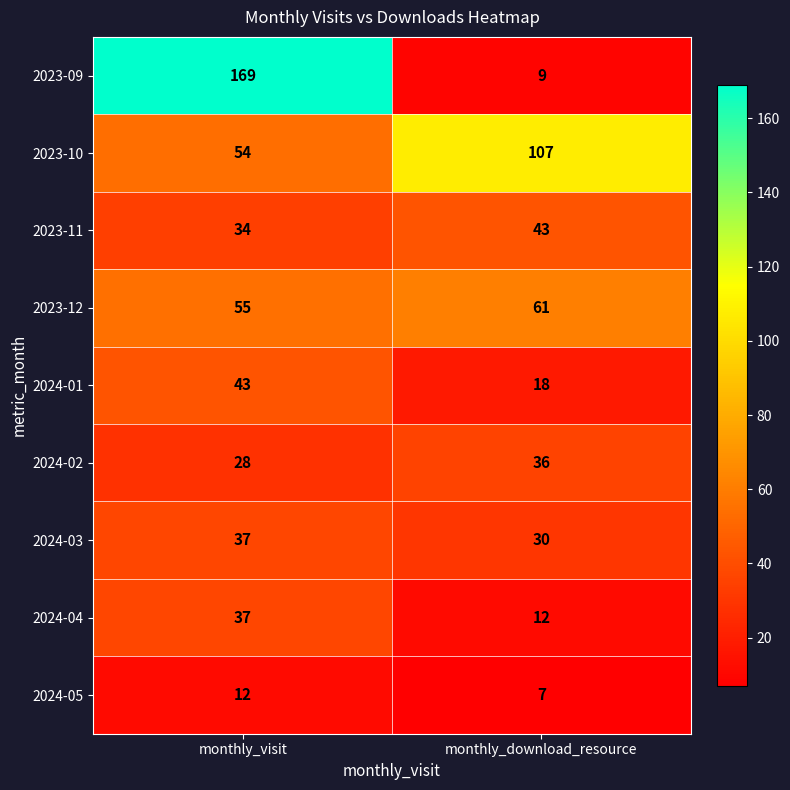

The value of 2024-02 at monthly_visit is 38. True or false?

False